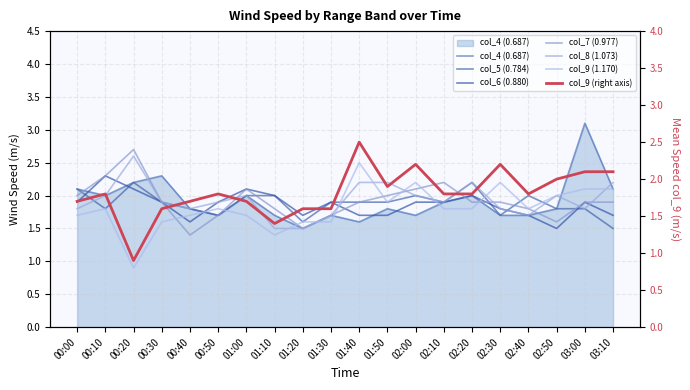

What is the difference between the maximum and second lowest values in the col_8 (1.073) series?

1.1